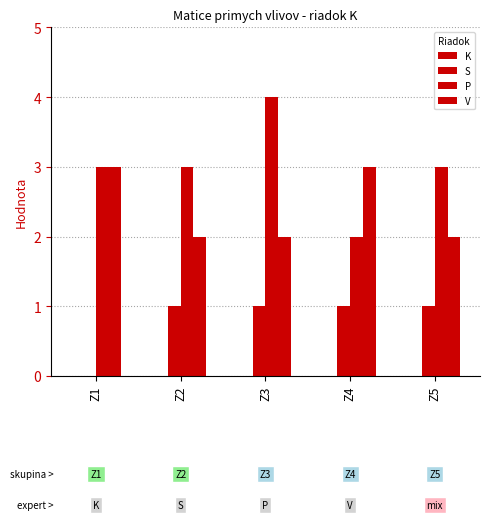

How many categories are shown in the chart?

5